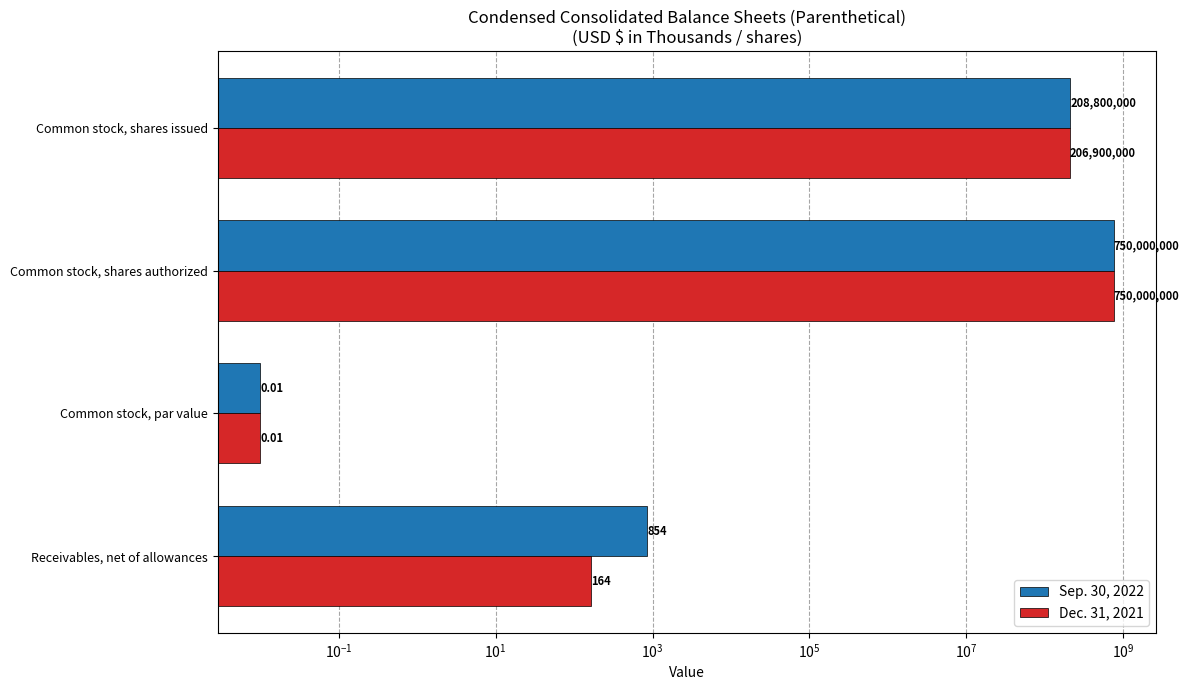

What is the difference between the maximum and minimum values in the Dec. 31, 2021 series?

750000000.0